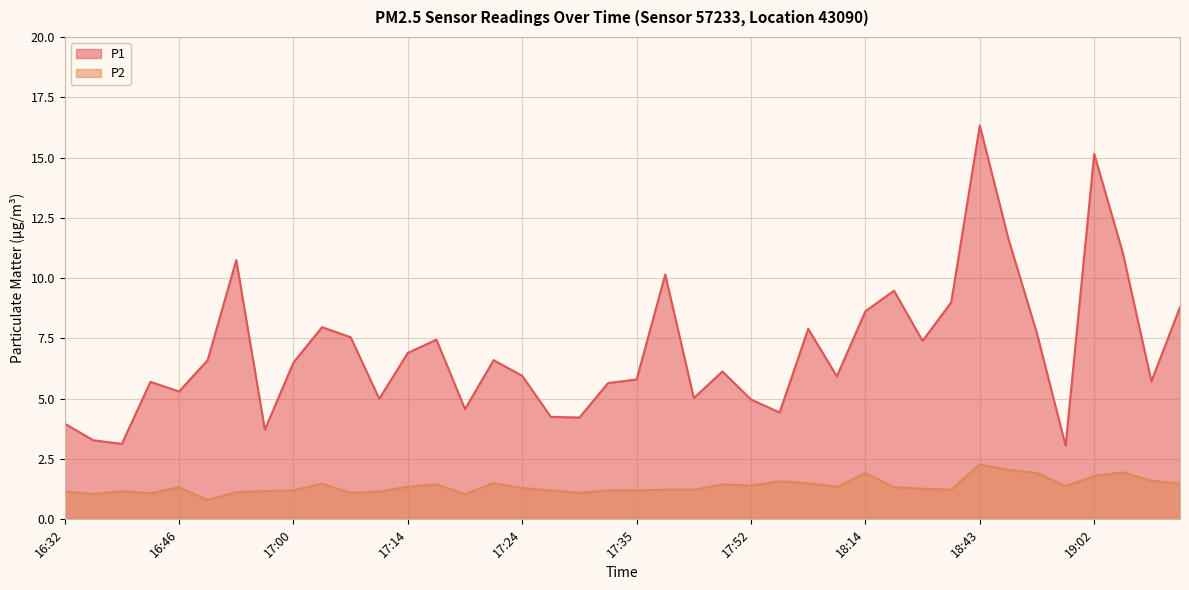

True or false: P2 and P1 intersect in this chart.

False